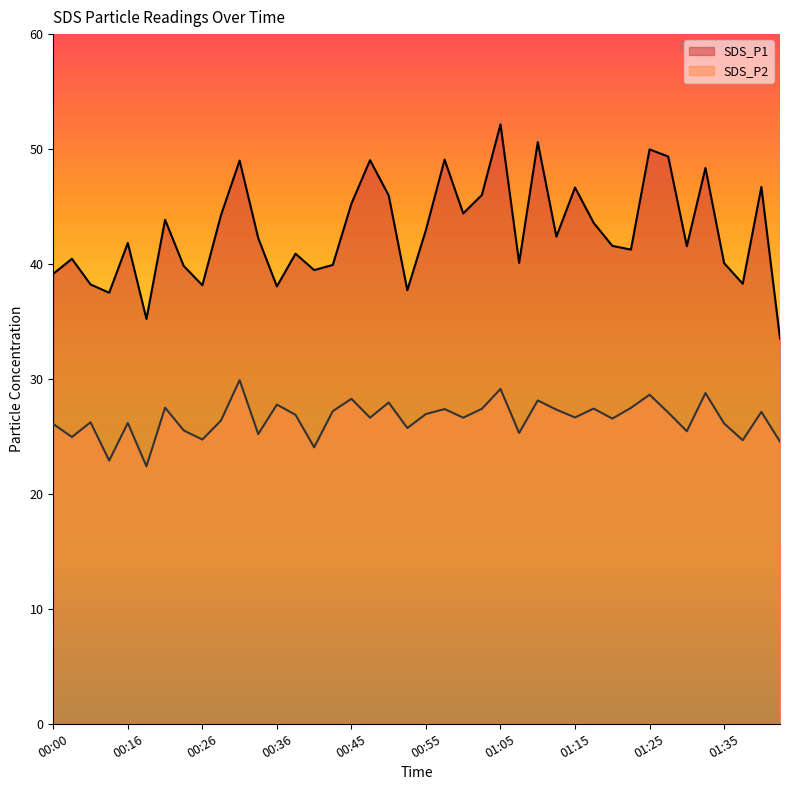

Is the value of SDS_P1 at 01:15 greater than the value of SDS_P2 at 00:53?

Yes